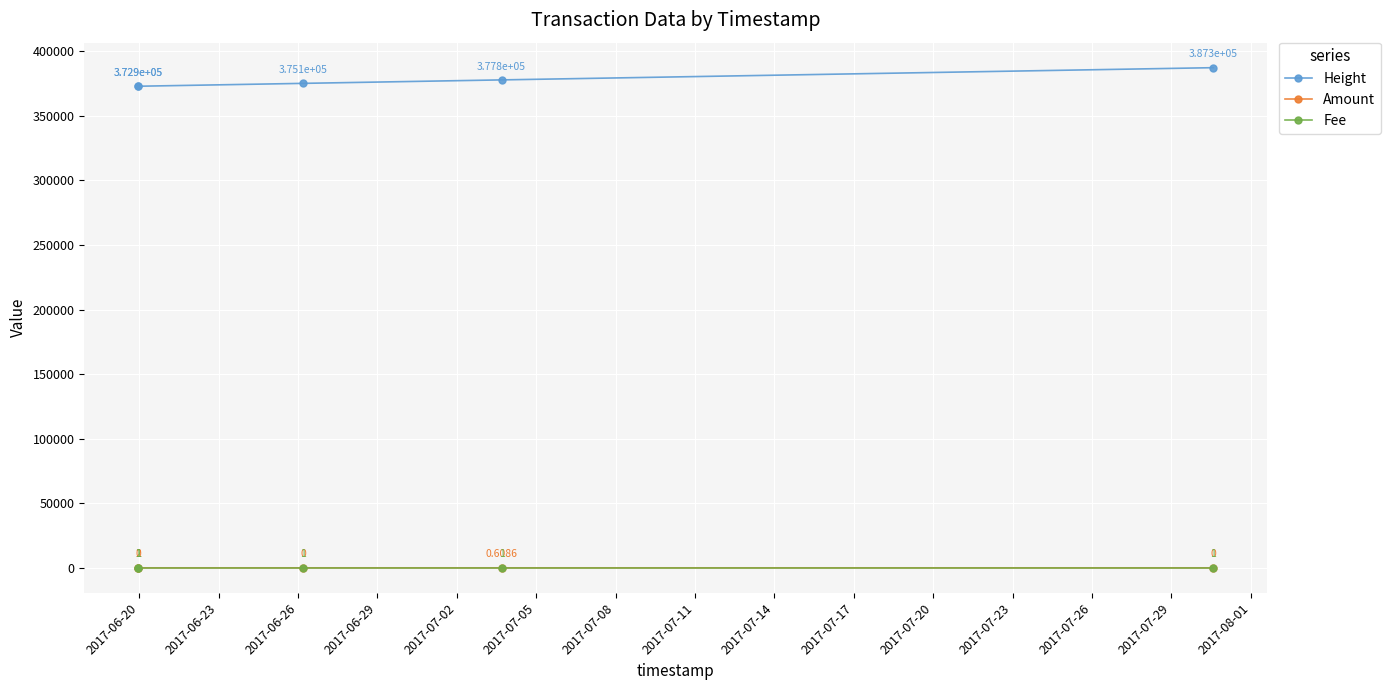

True or false: Height has more than 1 interior local peaks.

False